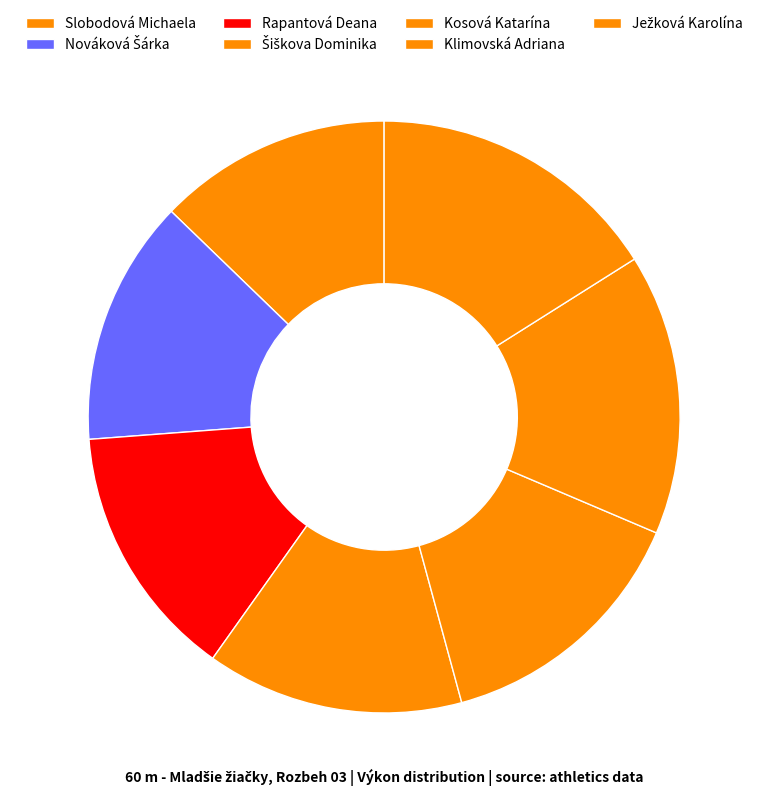

What percentage is NOT represented by Kosová Katarína?

85.6%